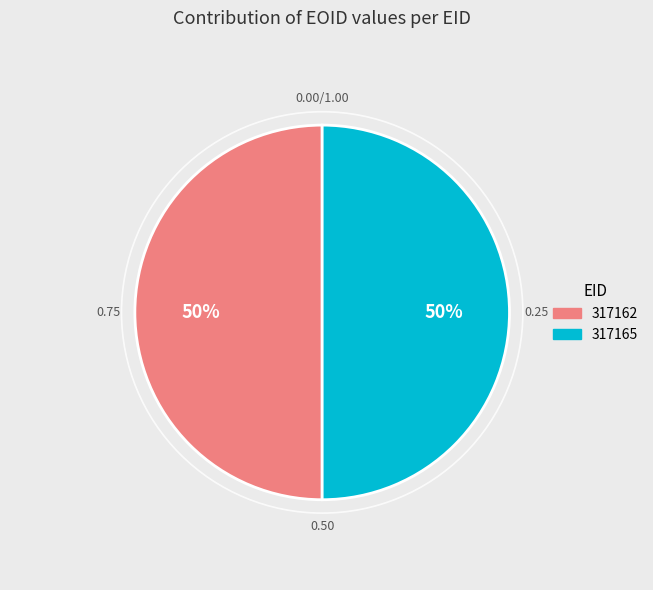

Approximately how many times larger is the value at 317165 compared to 317162?

1.0